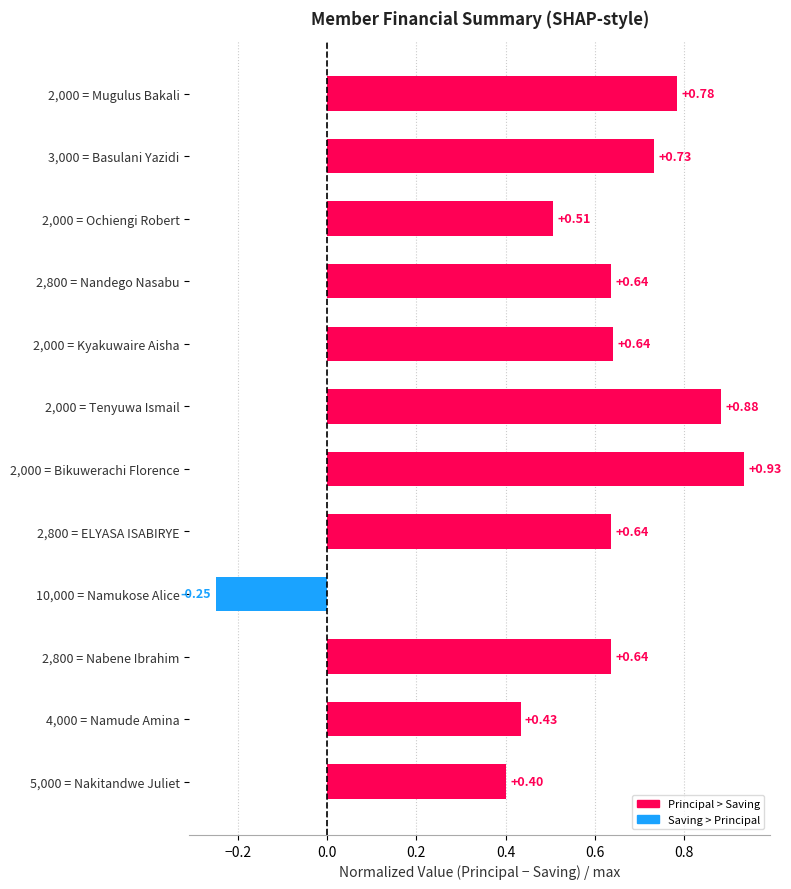

What is the sum of the values at 2,800 = Nabene Ibrahim and 2,800 = ELYASA ISABIRYE?

1.3